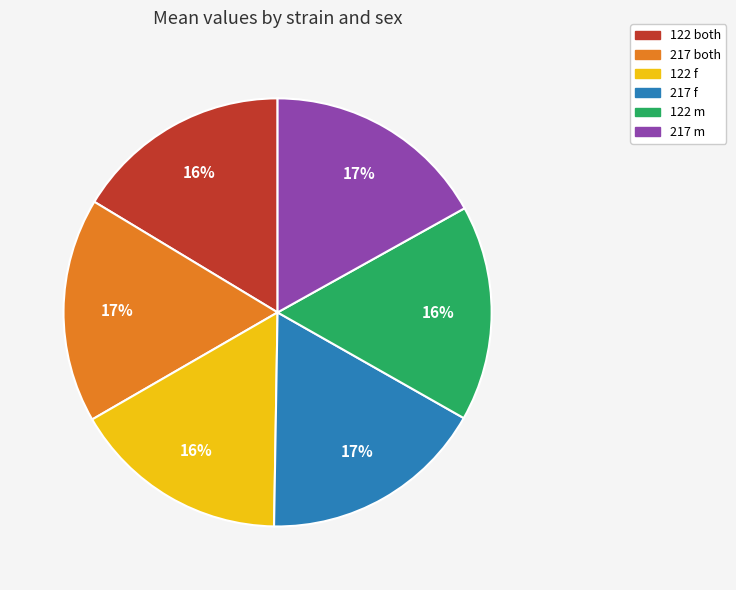

What percentage is the 122 f slice, to the nearest percent?

16%